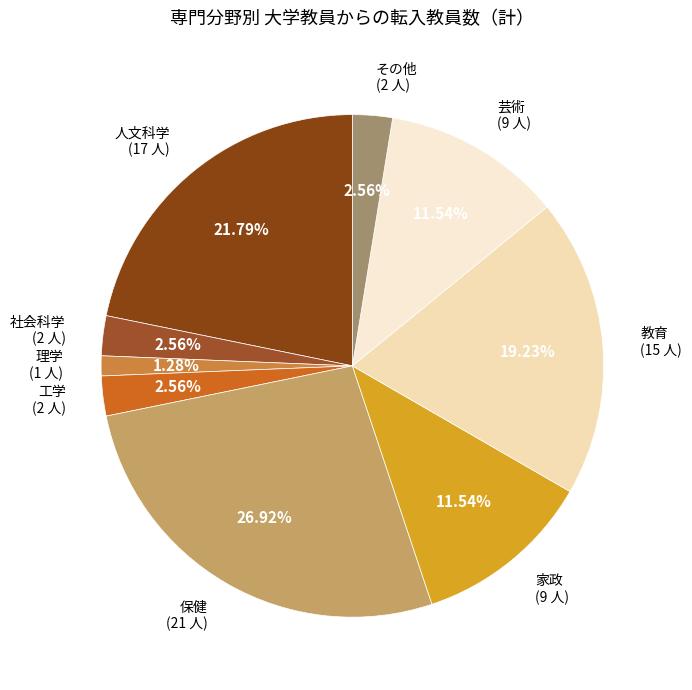

Which category has the smallest portion of the pie?

理学